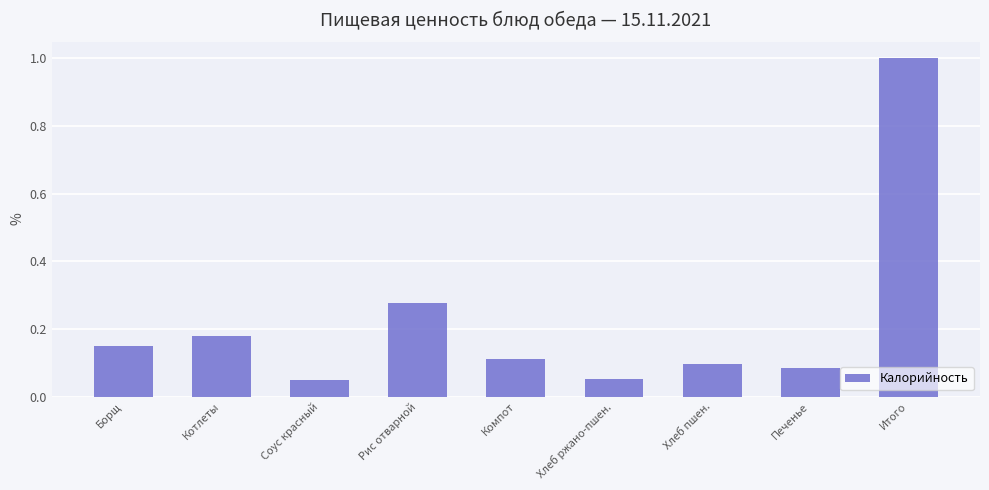

The chart shows a value of 0.1 at Хлеб пшен.. True or false?

True